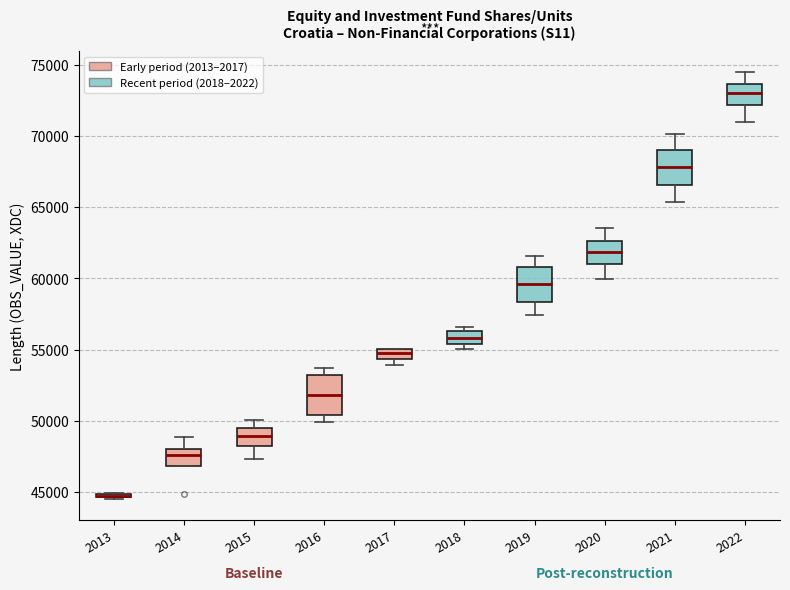

Where is the upper edge of the box at x = 2017 on the y-axis? The values are not printed on the chart, so give them approximately, as read against the axis.

55000